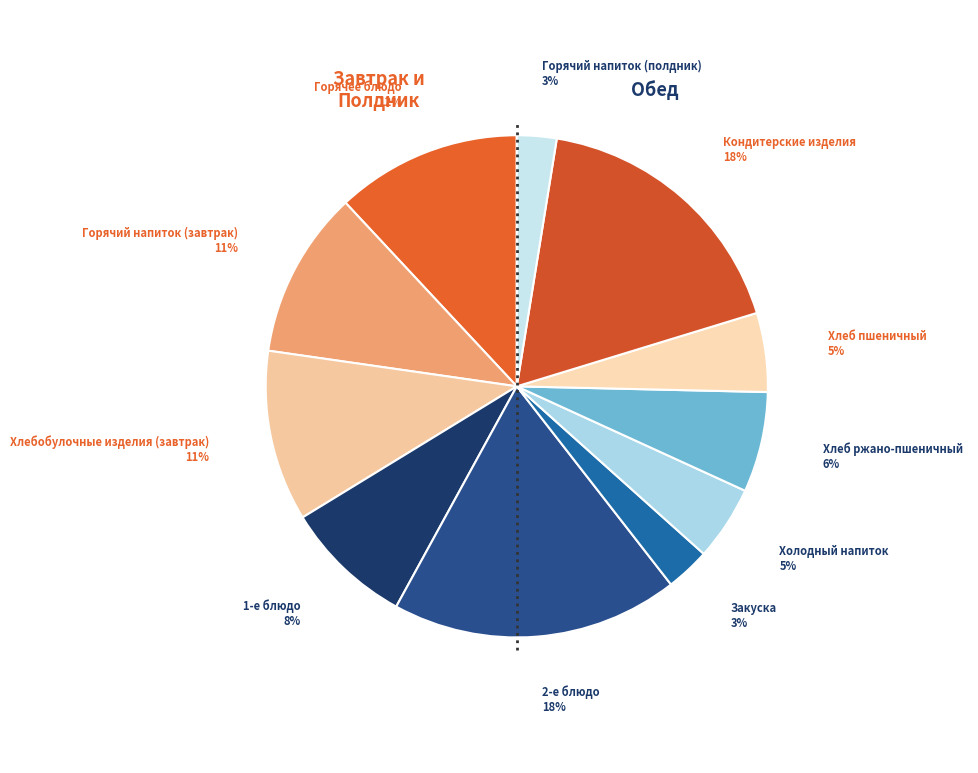

Rank the categories by value from highest to lowest.

2-е блюдо, Кондитерские изделия, Горячее блюдо, Хлебобулочные изделия (завтрак), Горячий напиток (завтрак), 1-е блюдо, Хлеб ржано-пшеничный, Хлеб пшеничный, Холодный напиток, Закуска, Горячий напиток (полдник)